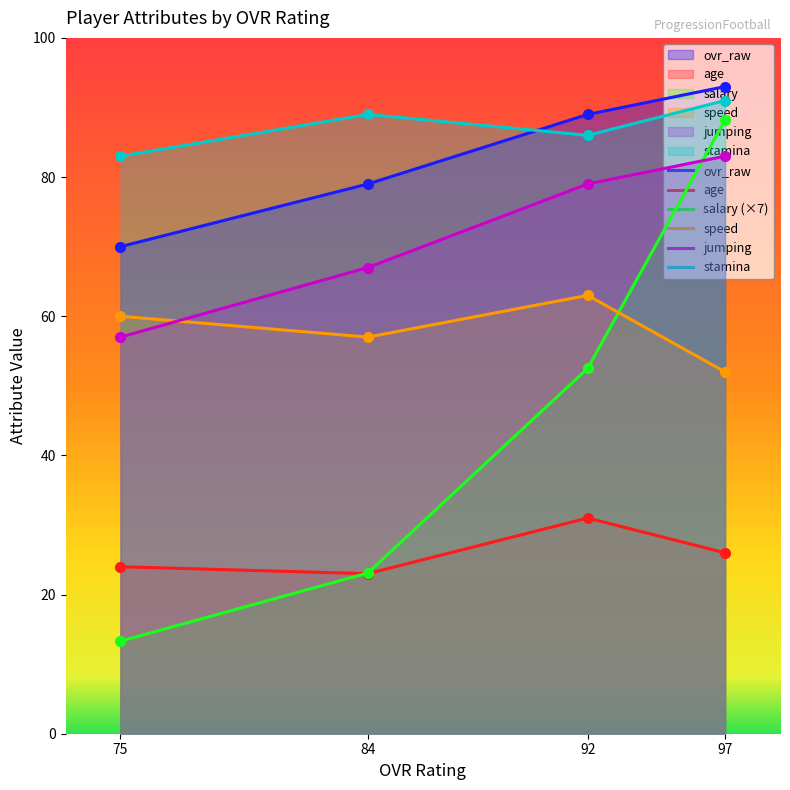

Reading left to right, list all the values displayed in this chart.

ovr_raw: 97=93.0	92=89.0	84=79.0	75=70.0
age: 97=26.0	92=31.0	84=23.0	75=24.0
salary: 97=88.2	92=52.5	84=23.1	75=13.3
speed: 97=52.0	92=63.0	84=57.0	75=60.0
jumping: 97=83.0	92=79.0	84=67.0	75=57.0
stamina: 97=91.0	92=86.0	84=89.0	75=83.0